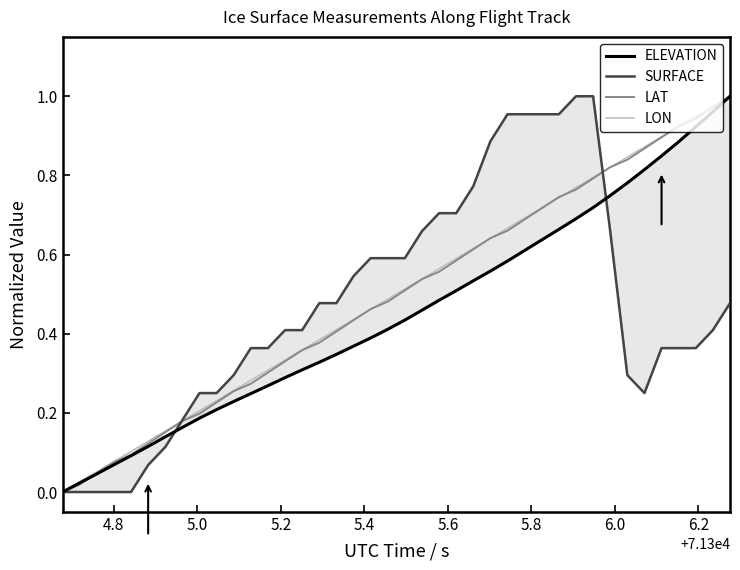

The SURFACE series shows 0.1 at 12. True or false?

False